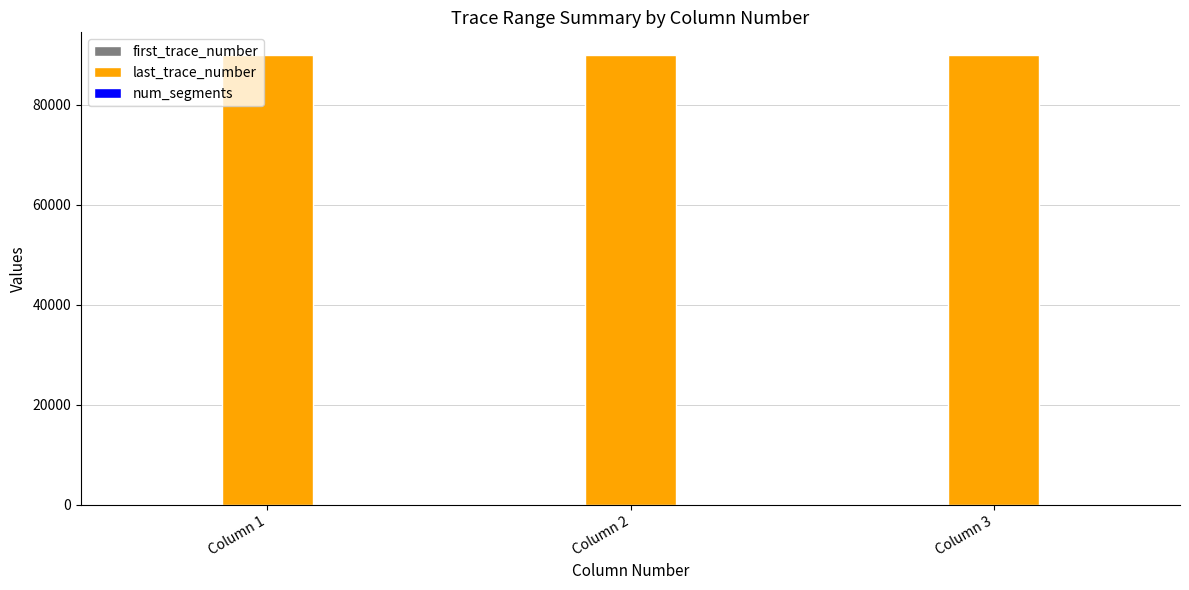

The value of last_trace_number at Column 3 is 90000. True or false?

True